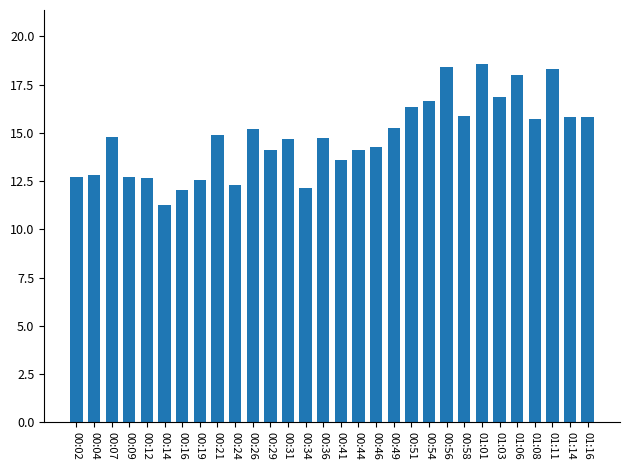

What is the sum of all values?

443.2